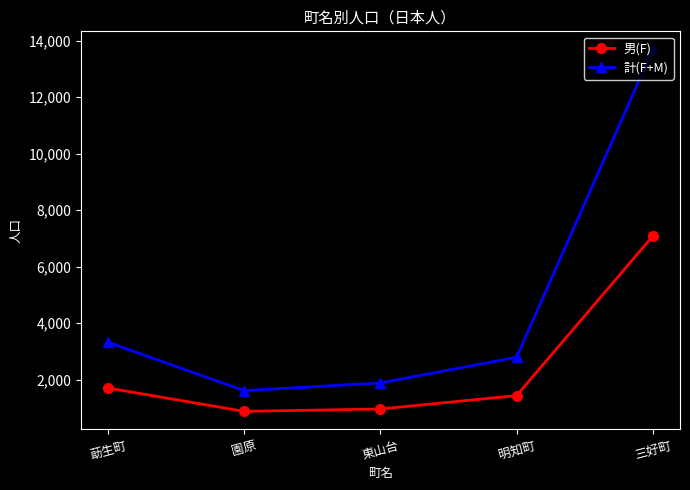

True or false: 男(F) and 計(F+M) cross at least once.

False